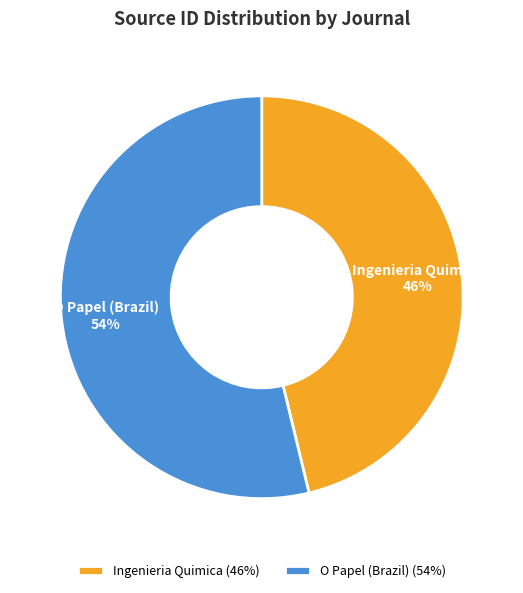

Which slice represents more than half of the pie?

O Papel (Brazil)